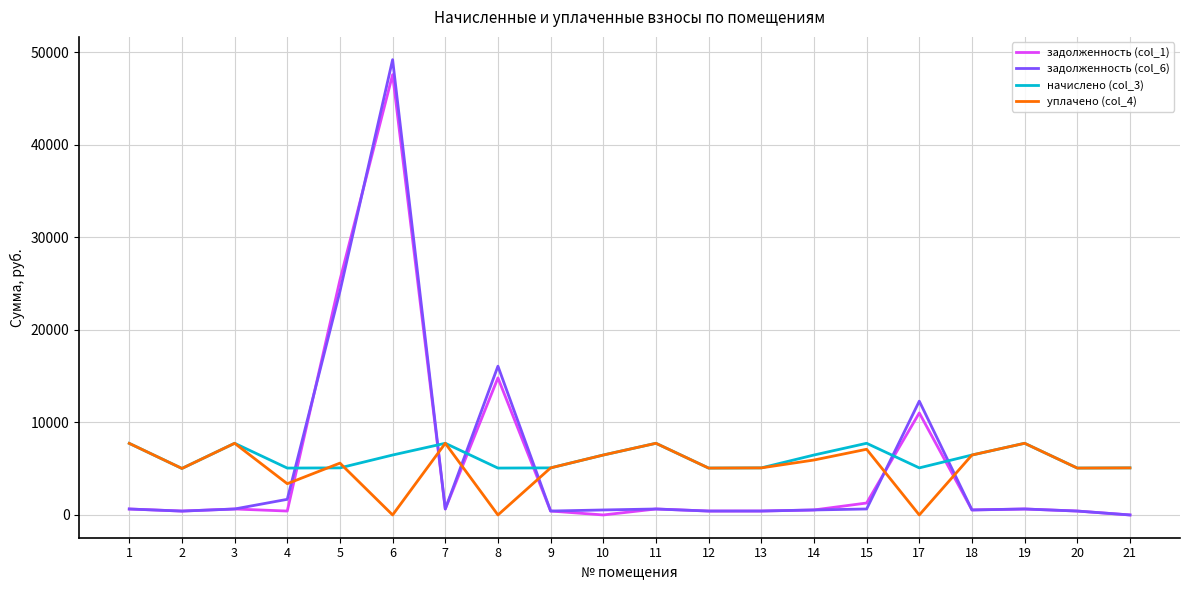

What is the total value across all series at 4?

10550.5